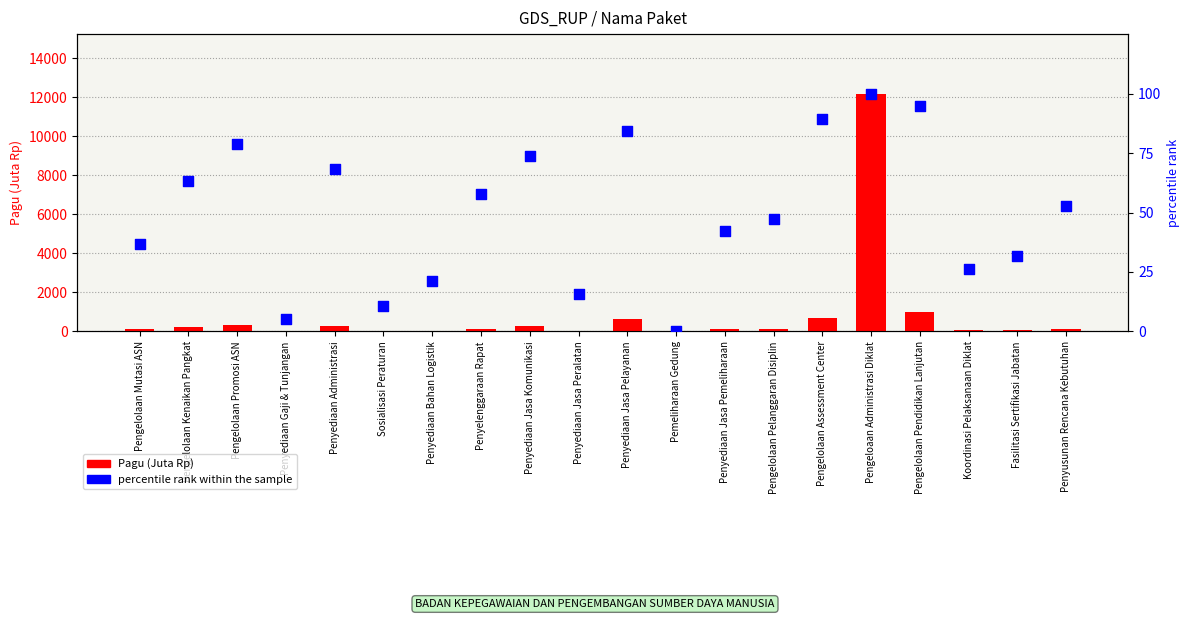

Which series contains the lowest Y value?

percentile rank within the sample